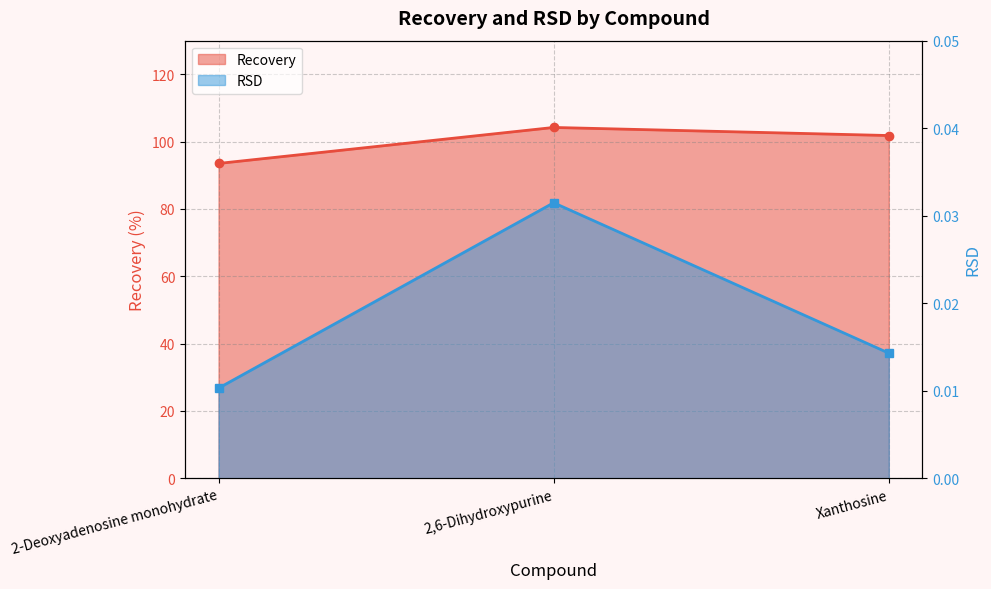

What is the total value across all series at 2-Deoxyadenosine monohydrate?

93.5